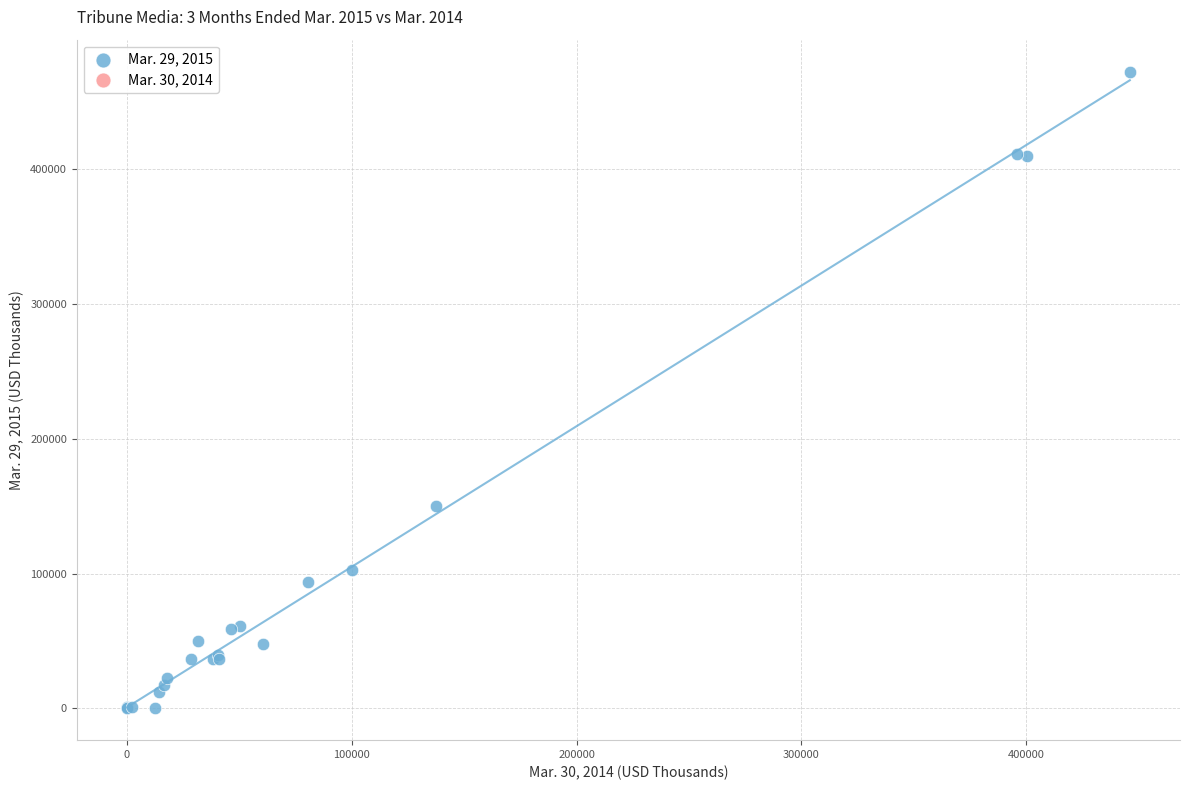

What Y value in the scatter plot is closest to 236368?

150473